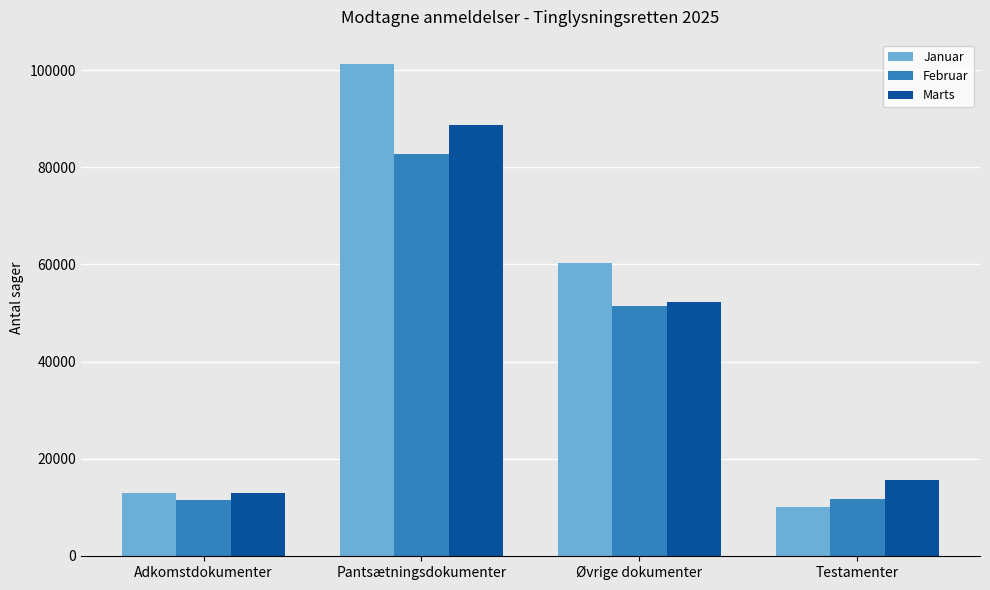

What is the maximum value shown in the chart?

101214